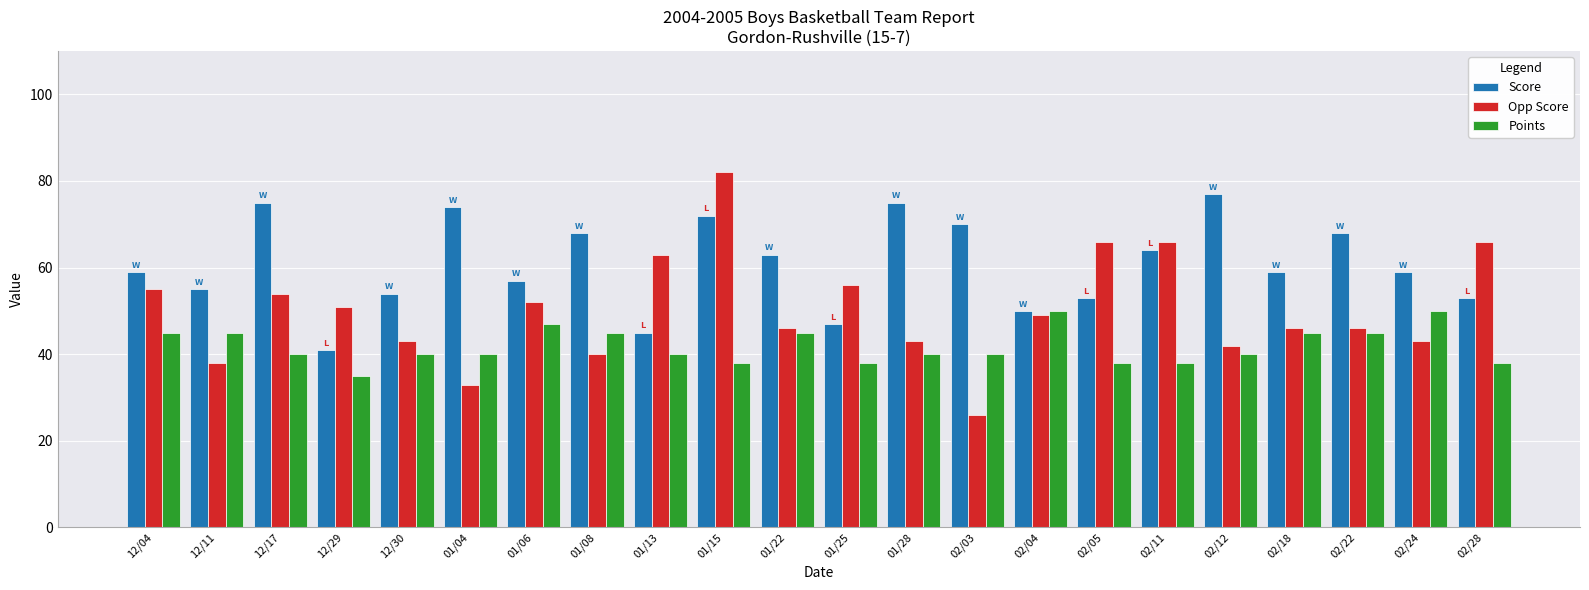

Which label corresponds to the smallest value in the chart?

02/03